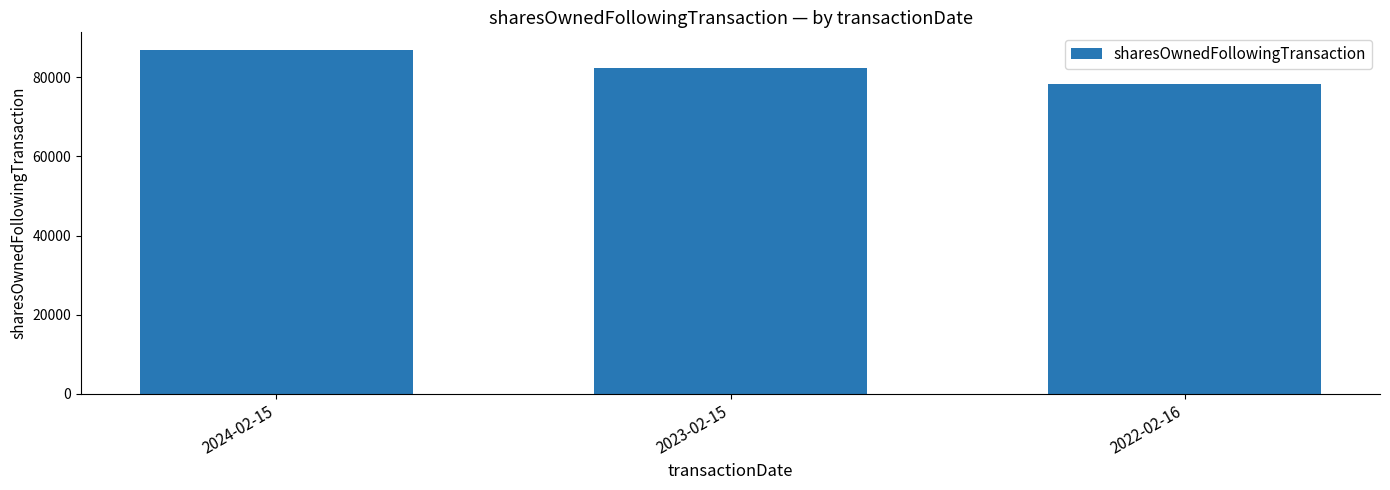

What position from the right is 2023-02-15?

2